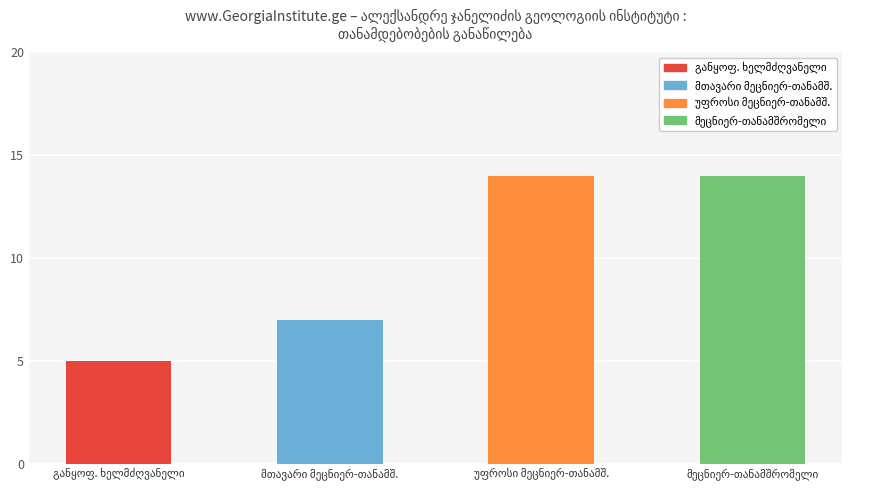

How many data points does each series have?

4